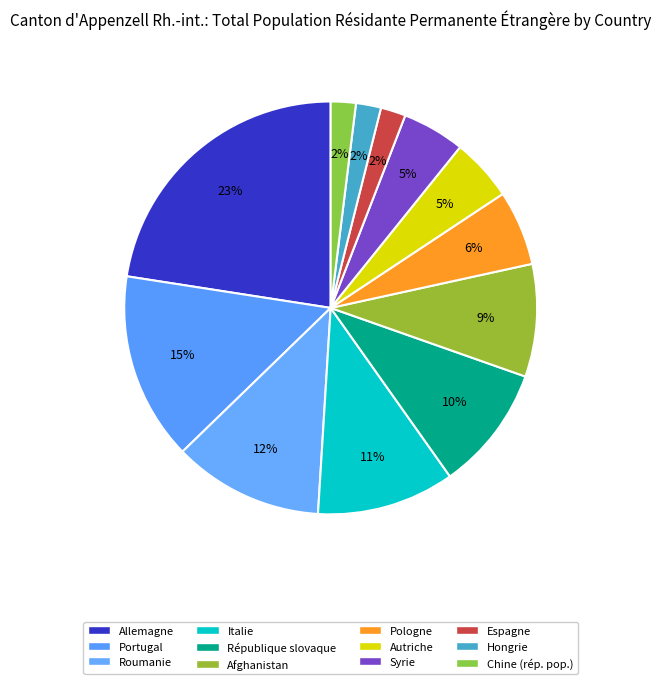

Combined, do République slovaque and Autriche account for over 50%?

No